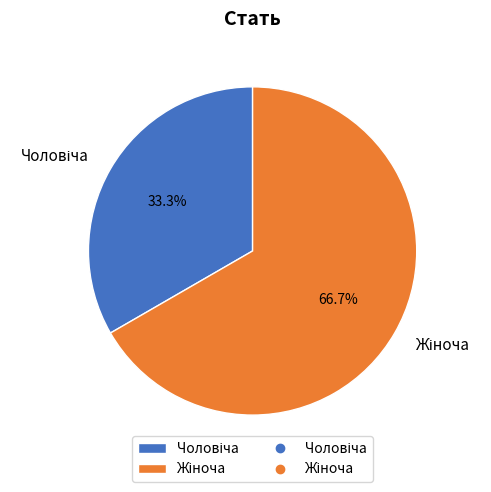

Does any single category account for the majority?

Yes